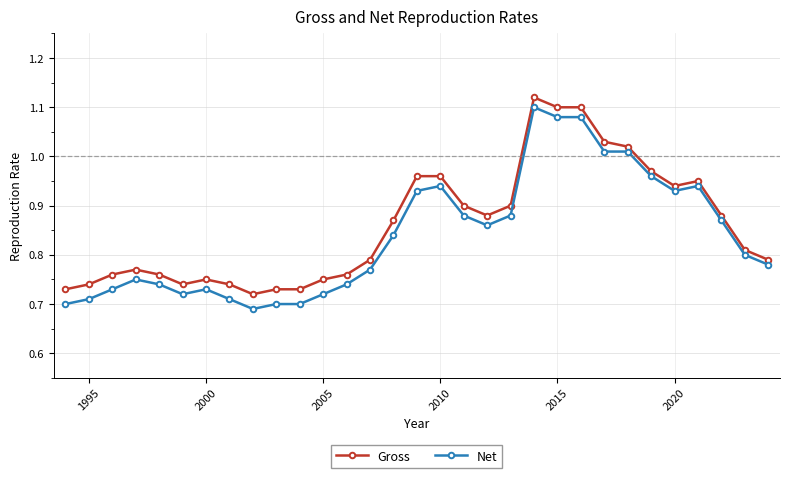

What is the sum of all Net values?

26.0